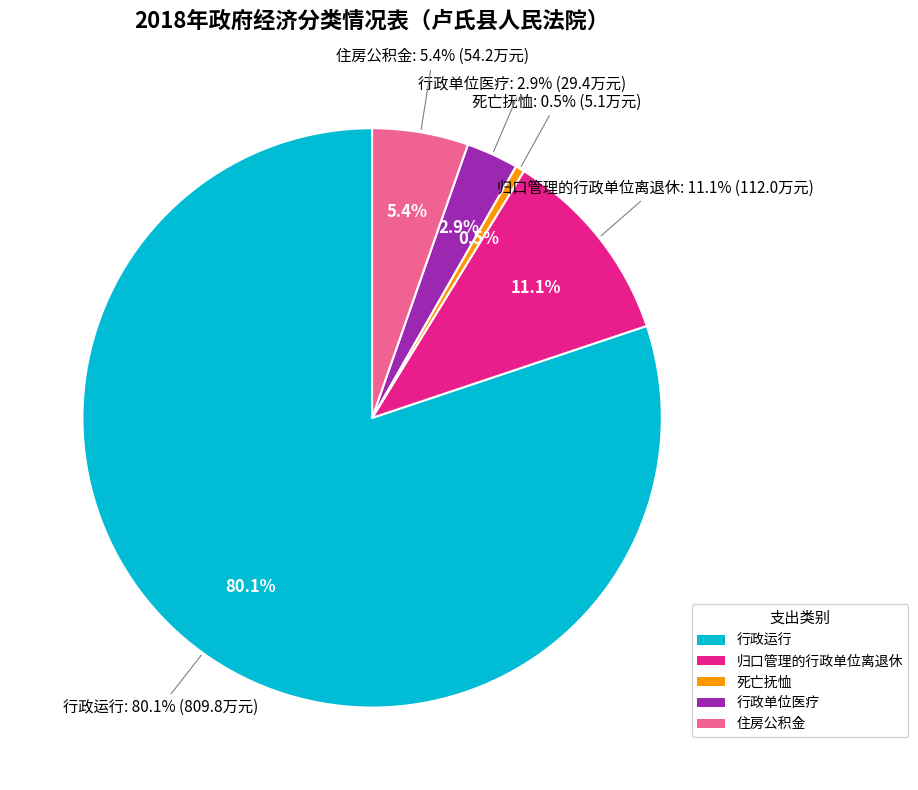

What is the total percentage of 行政运行 and 行政单位医疗?

83.0%